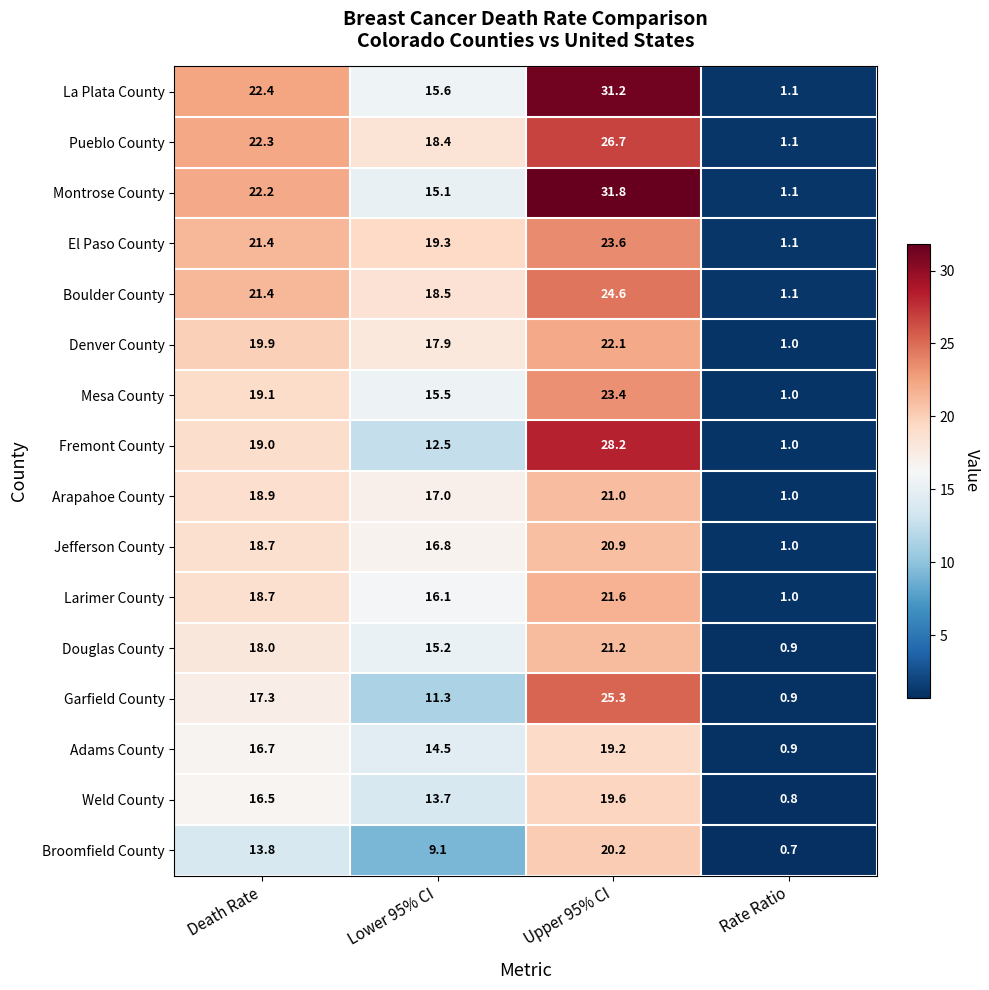

What is the difference between the El Paso County values at Lower 95% CI and Upper 95% CI?

4.3